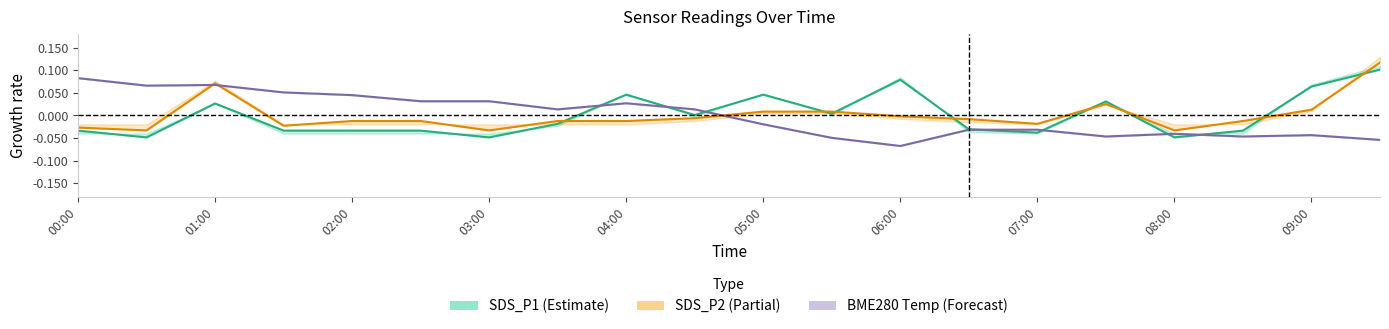

List the series in order of their overall mean, highest first.

BME280 Temp, SDS_P1, SDS_P2